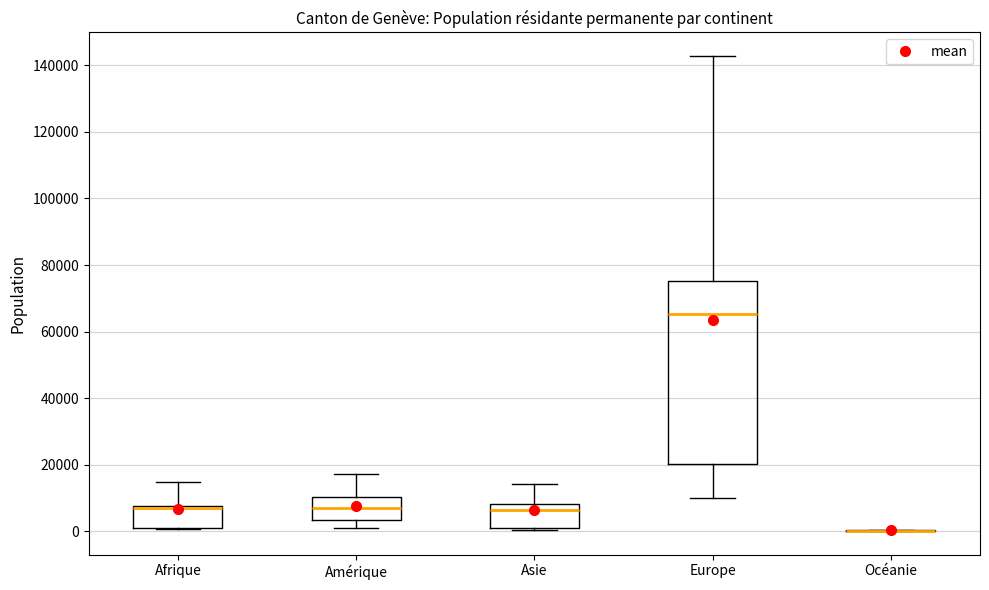

Reading left to right, transcribe this box plot: for each box, give where its median line is, the range the box spans, and where its two whiskers end, as read against the y-axis. The values are not printed on the chart, so give them approximately, as read against the axis.

Afrique: median 8000 (drawn on the box's upper edge), box 2000 to 8000, whiskers 0 to 14000
Amérique: median 6000, box 4000 to 10000, whiskers 2000 to 18000
Asie: median 6000, box 0 to 8000, whiskers 0 to 14000
Europe: median 66000, box 20000 to 76000, whiskers 10000 to 142000
Océanie: box collapsed to a line at 0, whiskers 0 to 0